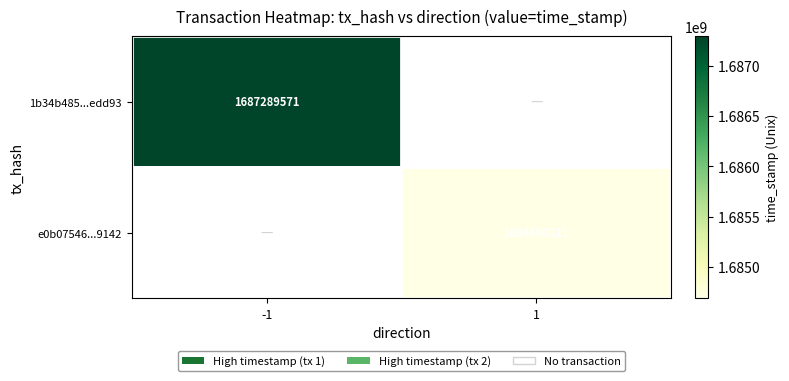

Is it true that e0b07546...9142 equals 1684690311 at 1?

True